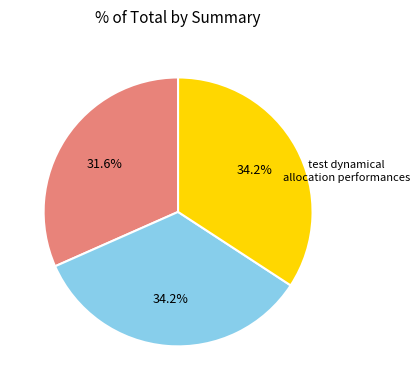

What percentage is the test dynamical allocation performances slice, to the nearest percent?

32%